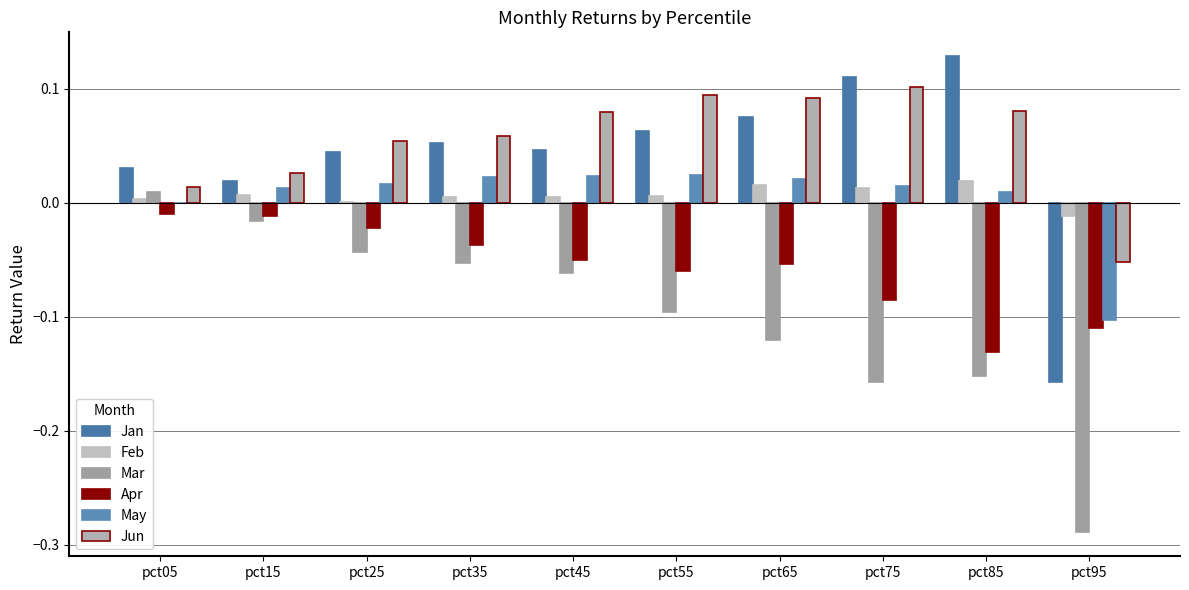

Where is Feb nearest to the value 0?

pct25